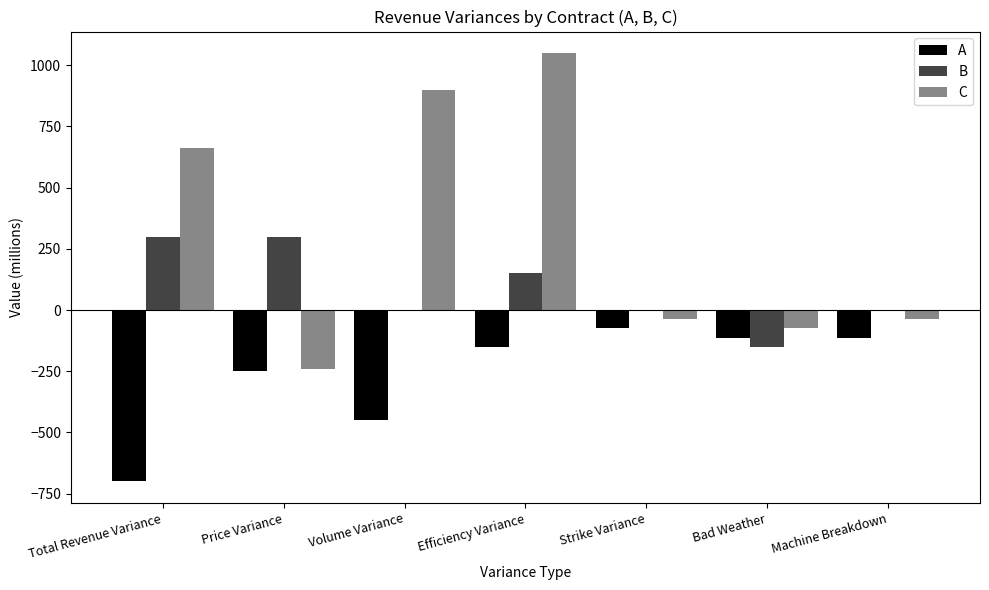

How many data points does each series have?

7